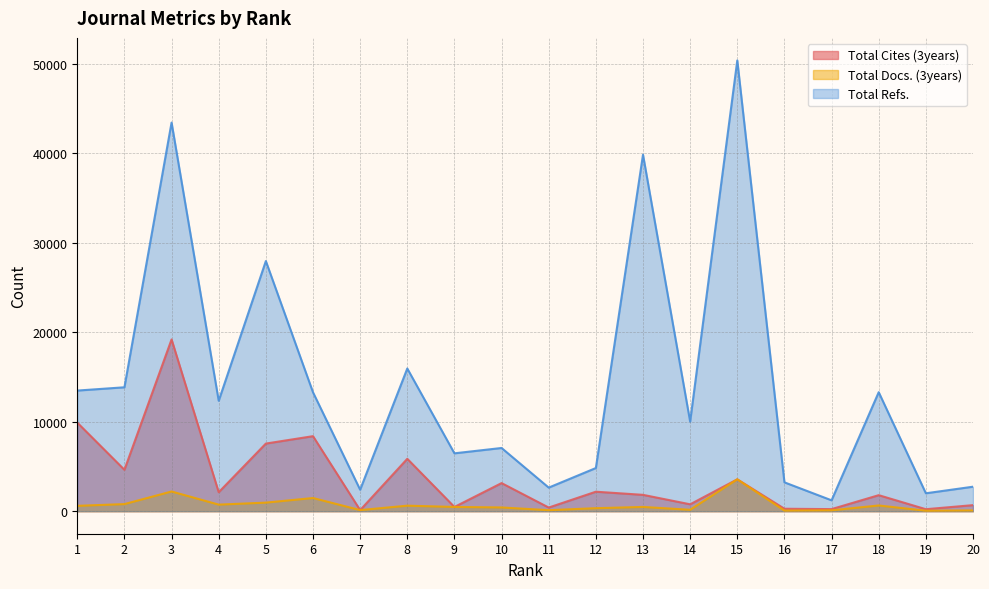

Where does the Total Refs. series first go above 12333?

1